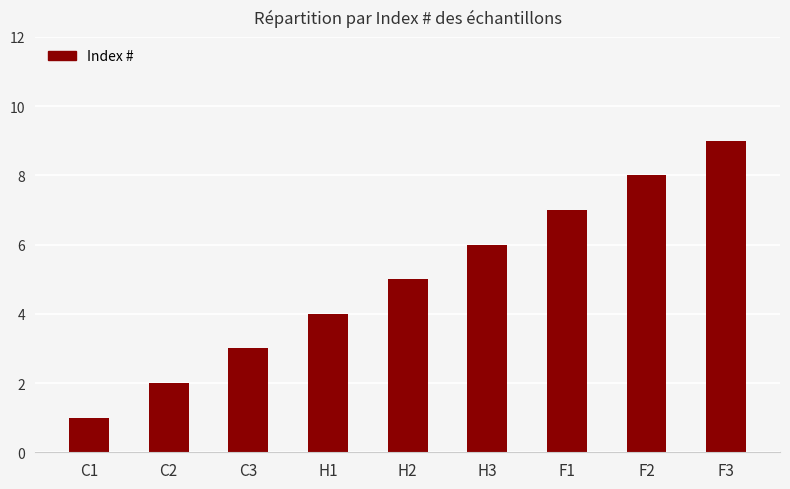

How many bars are there in total?

9